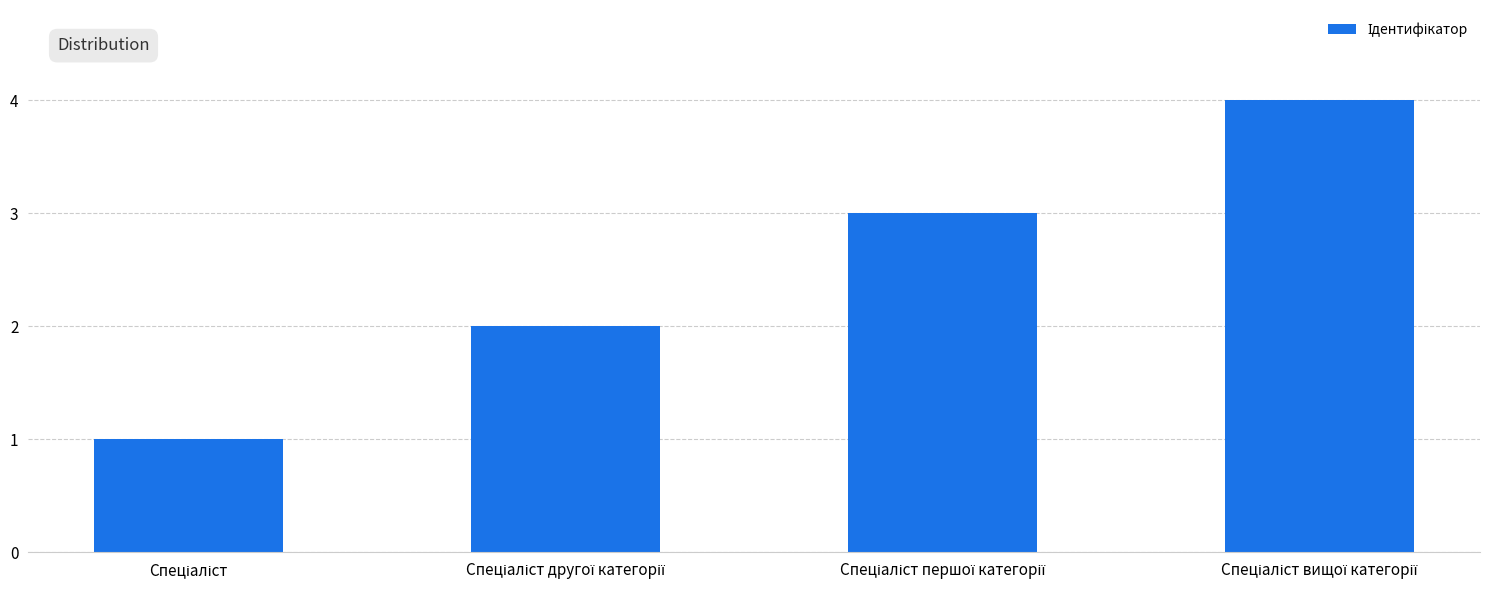

How many bars are there in total?

4